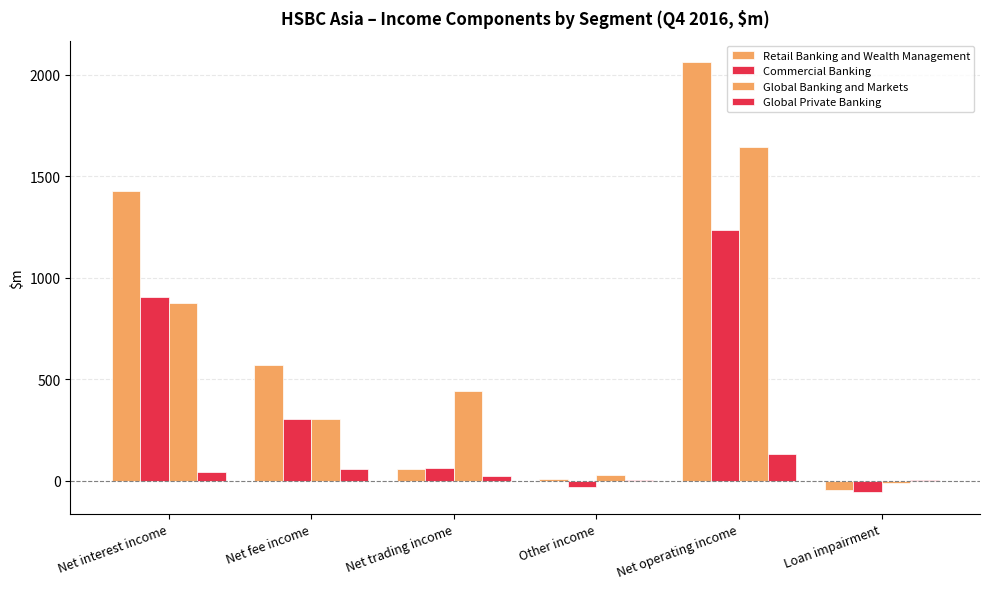

True or false: Global Banking and Markets has a value of 441 at Net trading income.

True